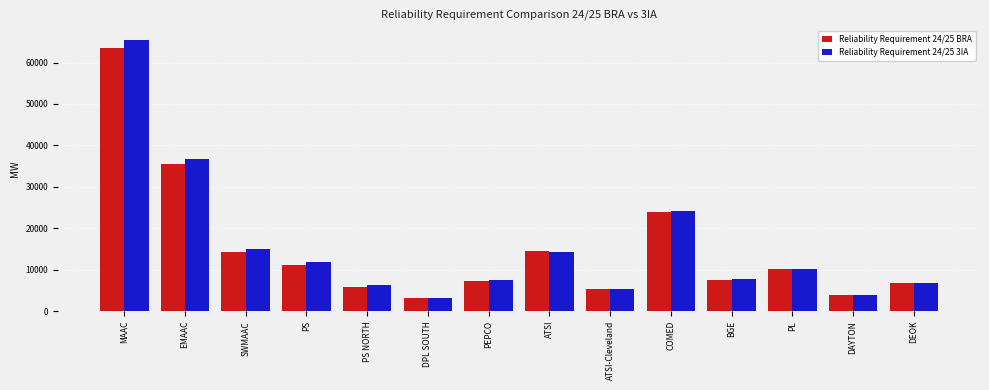

What is the highest value of the Reliability Requirement 24/25 3IA series?

65476.0